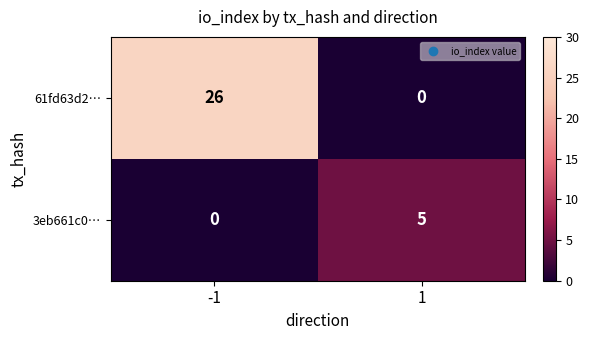

The 3eb661c0… series shows 5 at 1. True or false?

True